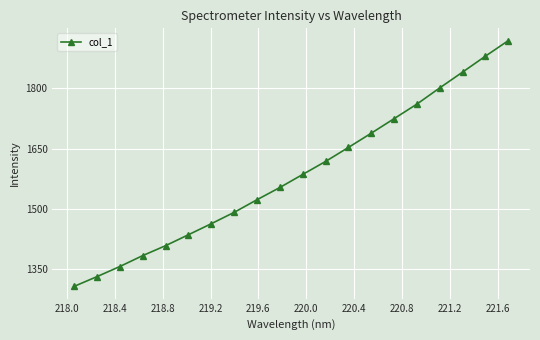

What is the value of the 10th point from the left?

1553.2